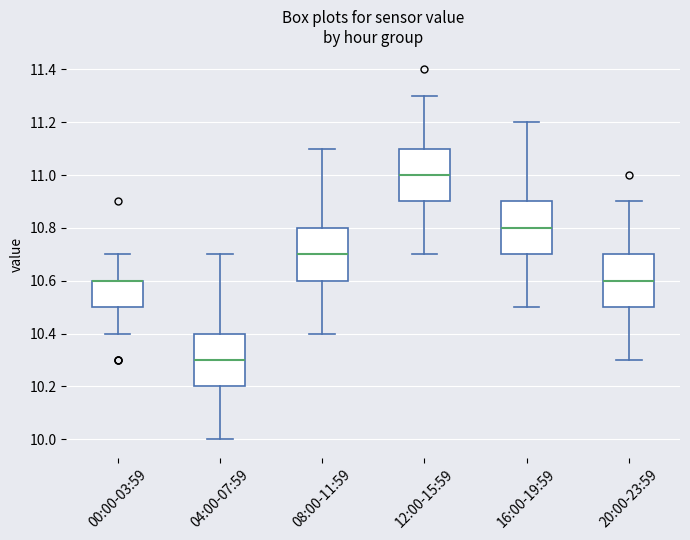

Where does the upper whisker of the box for 08:00-11:59 end on the y-axis? The values are not printed on the chart, so give them approximately, as read against the axis.

11.1